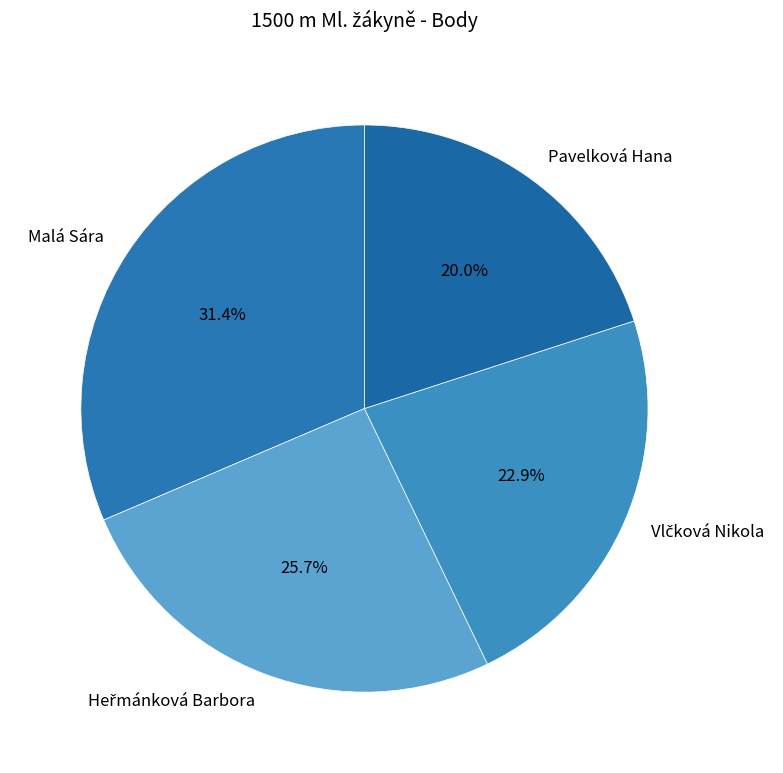

Is there any slice that represents more than half of the pie?

No